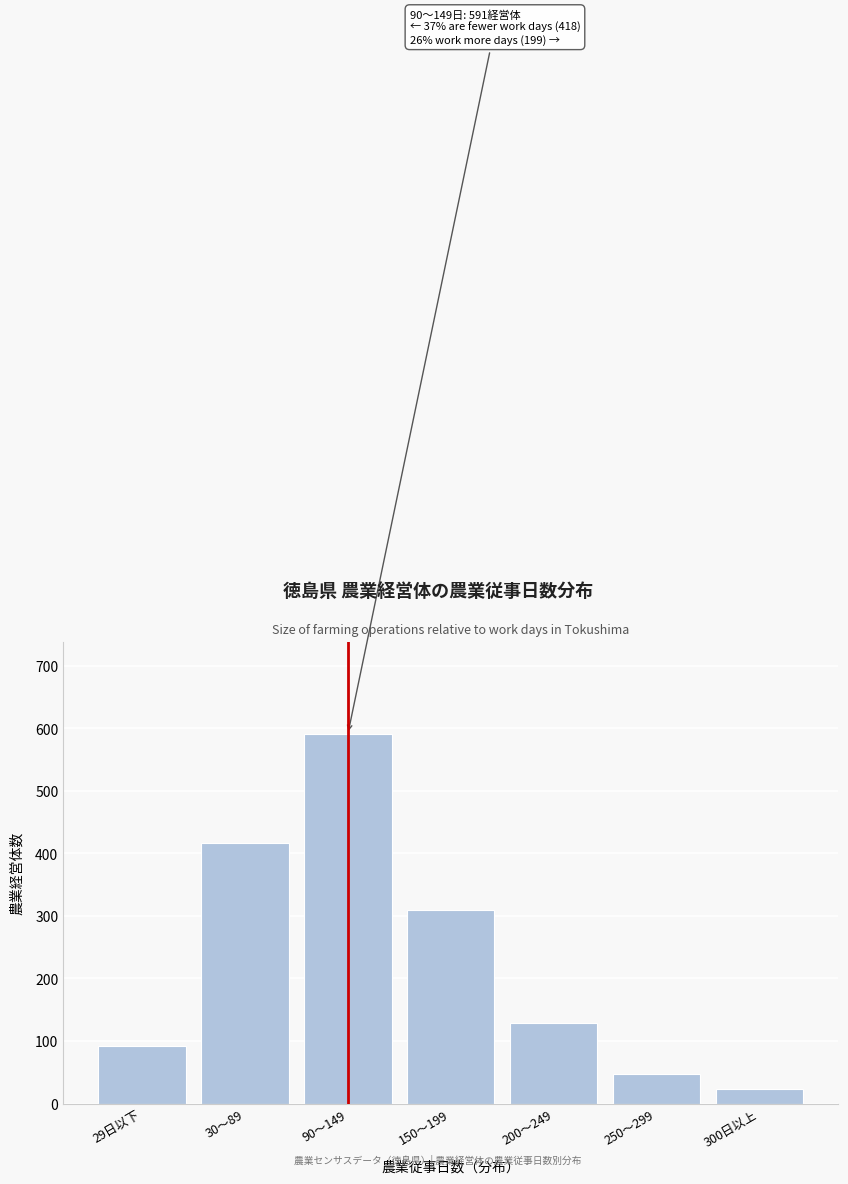

Reading left to right, extract all data points from this chart.

29日以下=92	30～89=416	90～149=591	150～199=310	200～249=128	250～299=47	300日以上=24